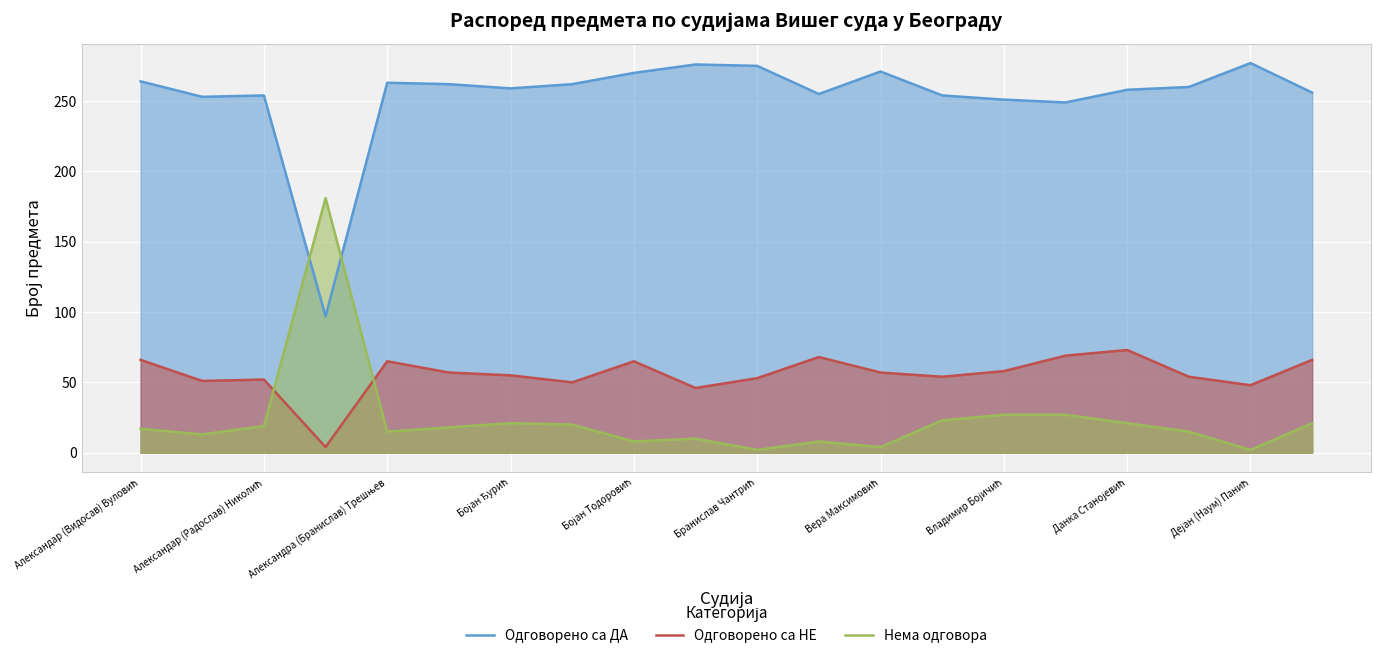

What value does the Одговорено са ДА series have at Александар (Видосав) Вуловић, to the nearest 5?

265